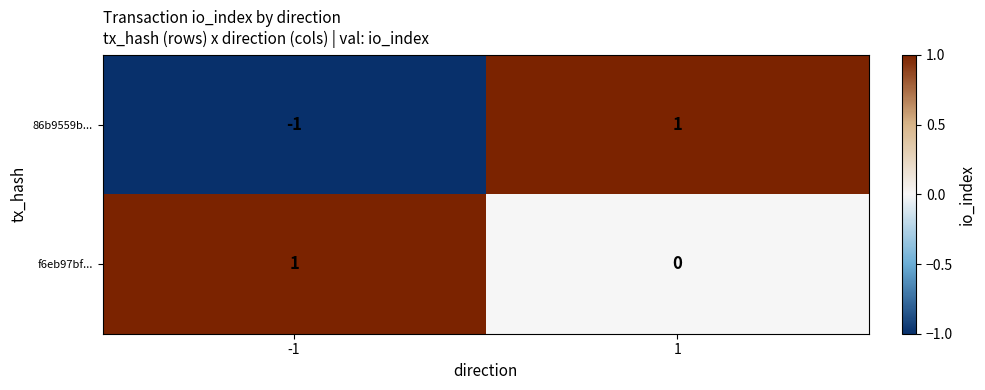

The 86b9559b... series shows -1 at -1. True or false?

True